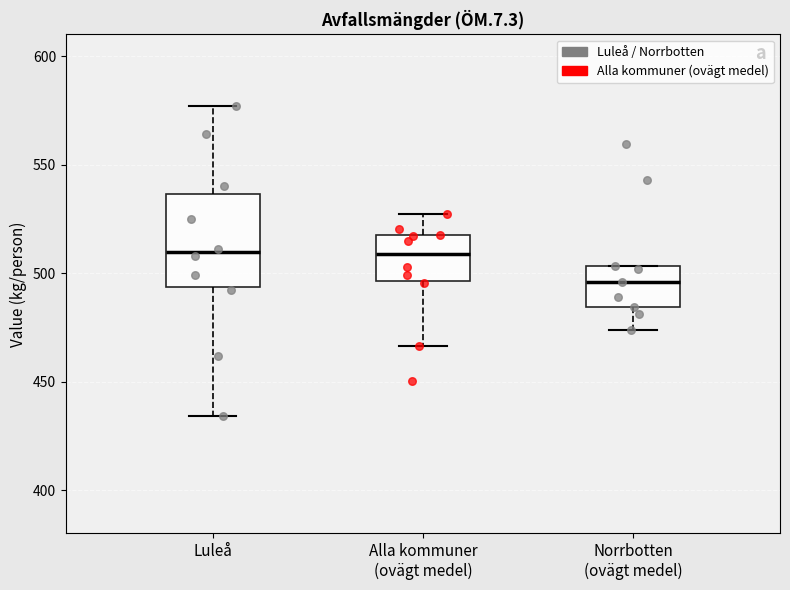

Which box is the tallest, from its lower edge to its upper edge?

Luleå